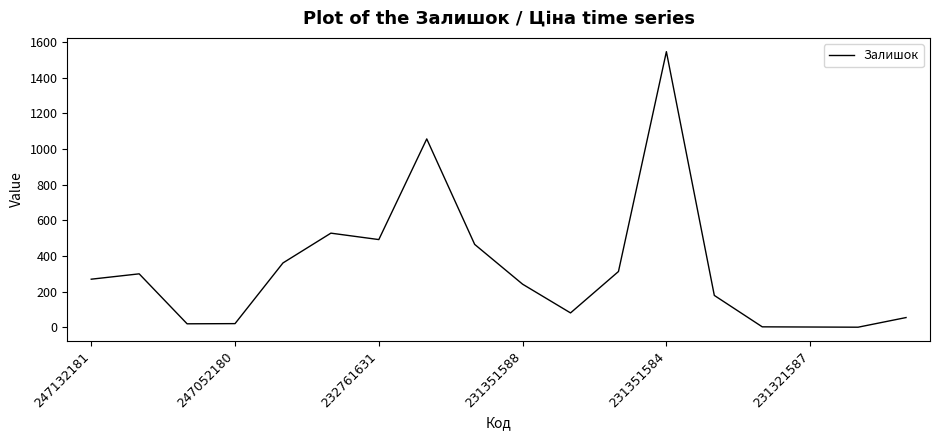

What is the difference between the maximum and minimum values?

1544